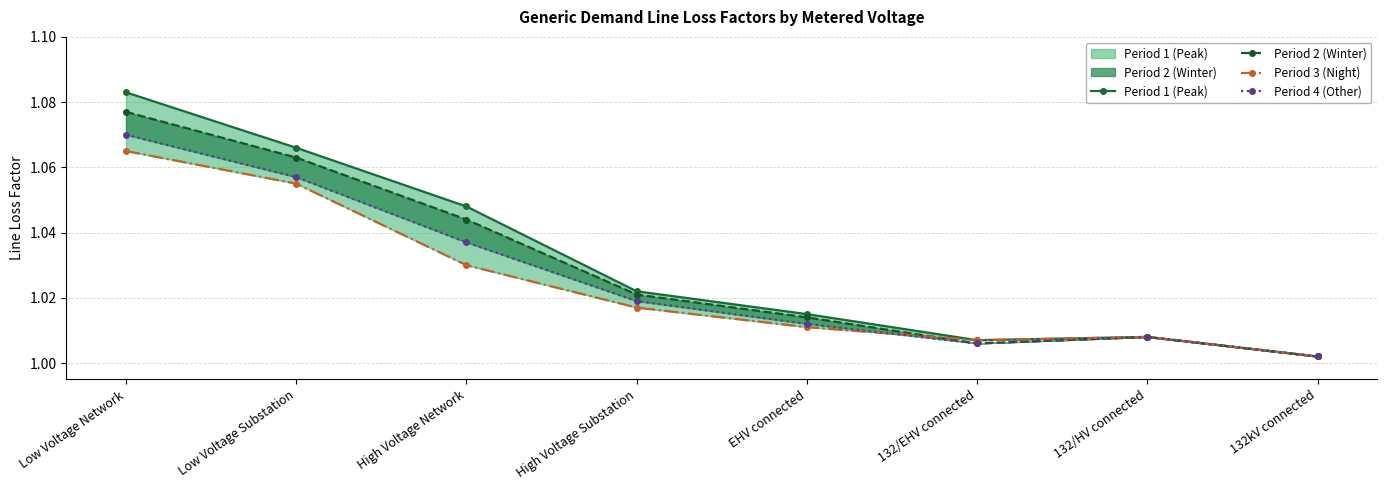

At which category is the sum across all series the highest?

Low Voltage Network